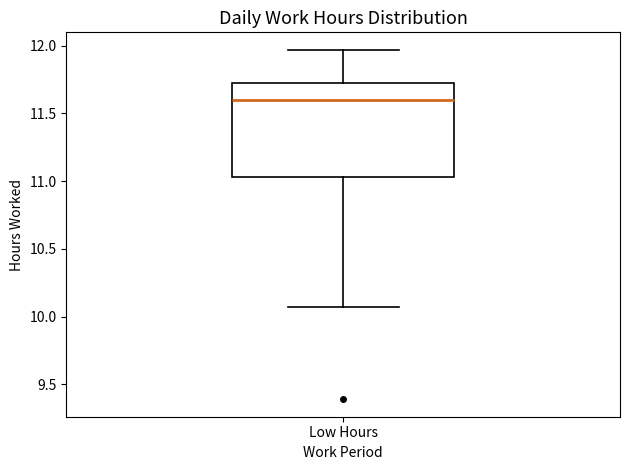

Transcribe this box plot: give where the median line is, the range the box spans, and where the two whiskers end, as read against the y-axis. The values are not printed on the chart, so give them approximately, as read against the axis.

median 11.60, box 11.05 to 11.75, whiskers 10.05 to 11.95